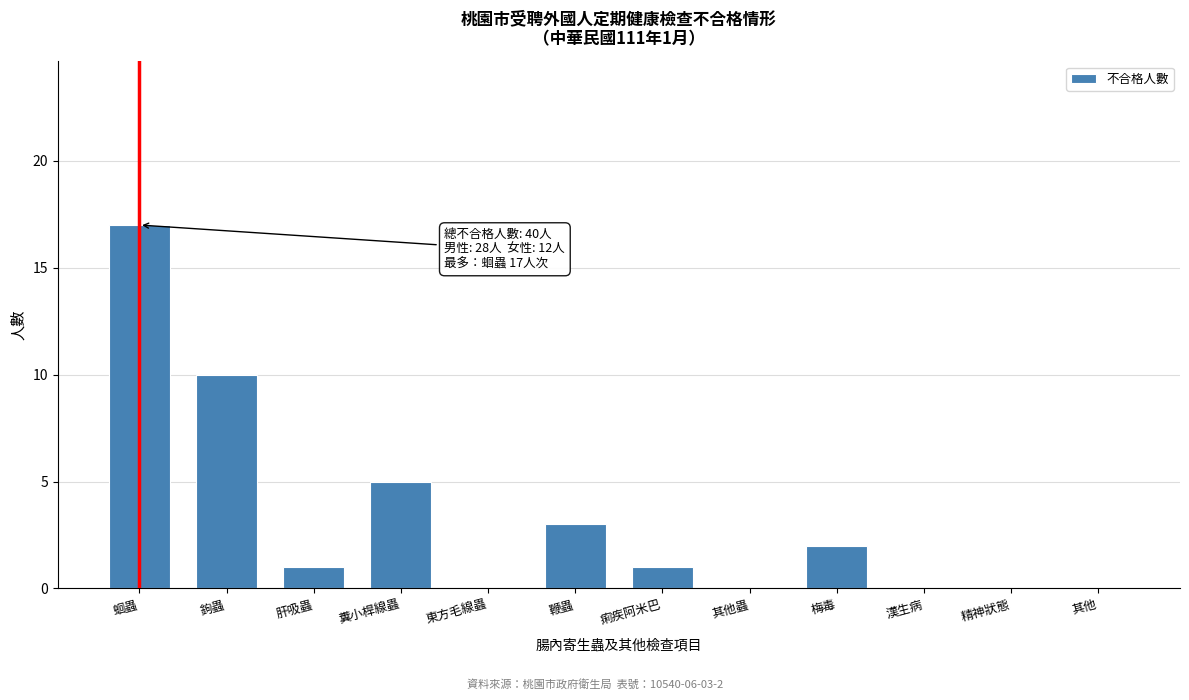

Reading left to right, what are all the values shown in this chart?

蛔蟲=17	鉤蟲=10	肝吸蟲=1	糞小桿線蟲=5	東方毛線蟲=0	鞭蟲=3	痢疾阿米巴=1	其他蟲=0	梅毒=2	漢生病=0	精神狀態=0	其他=0